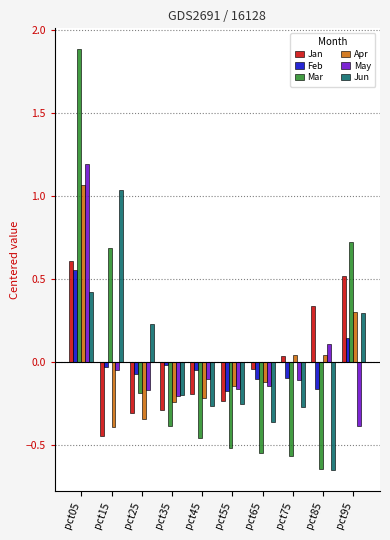

Are the bars grouped side by side (vs. stacked)?

Yes